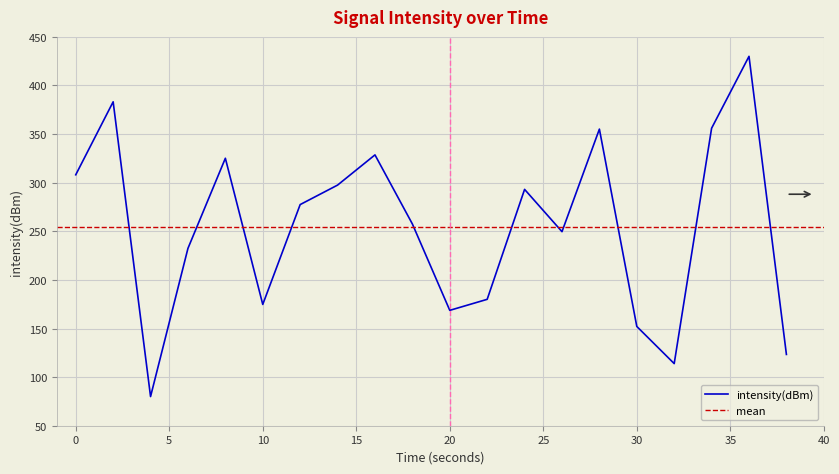

What is the difference between the maximum and second lowest values?

316.1